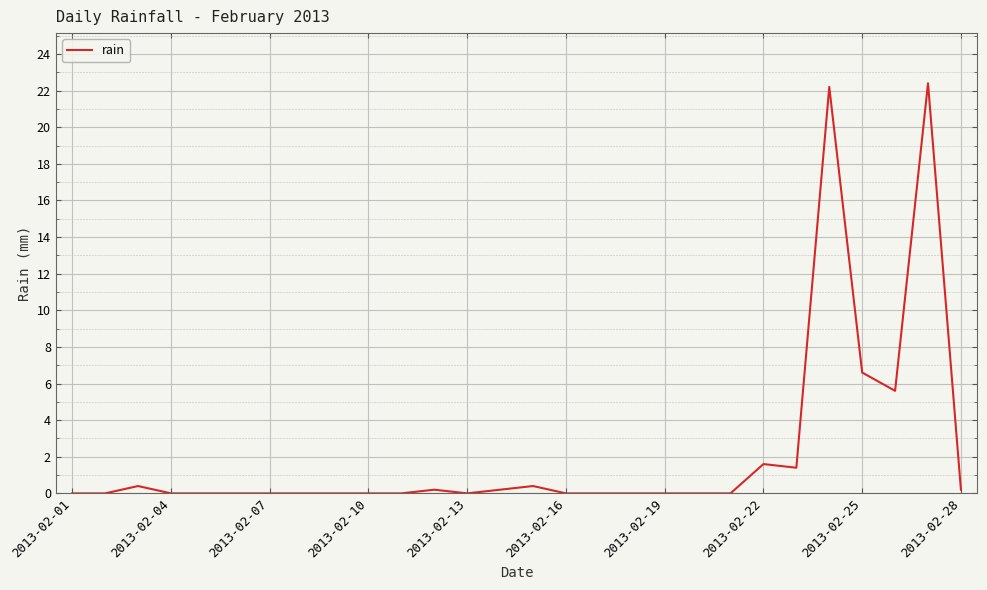

What is the greatest value displayed?

22.4